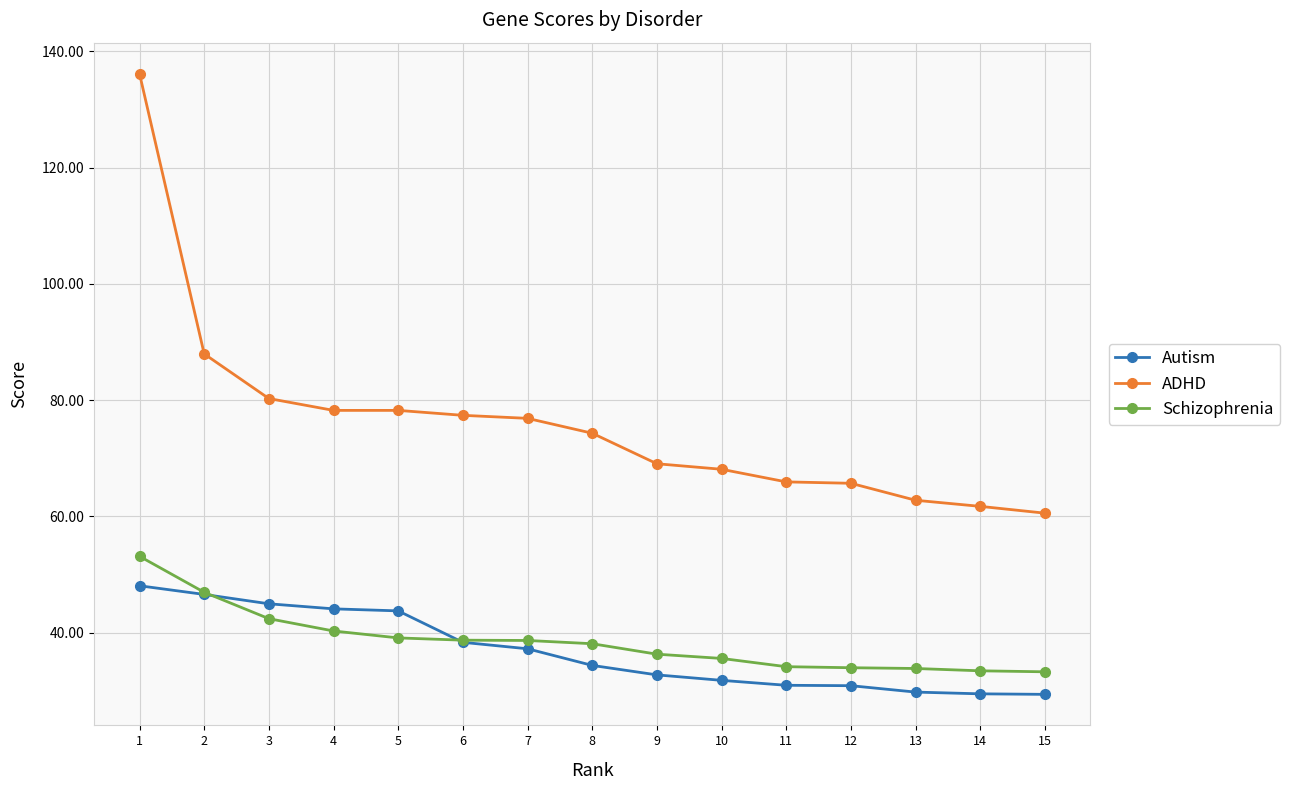

True or false: ADHD and Schizophrenia intersect in this chart.

False